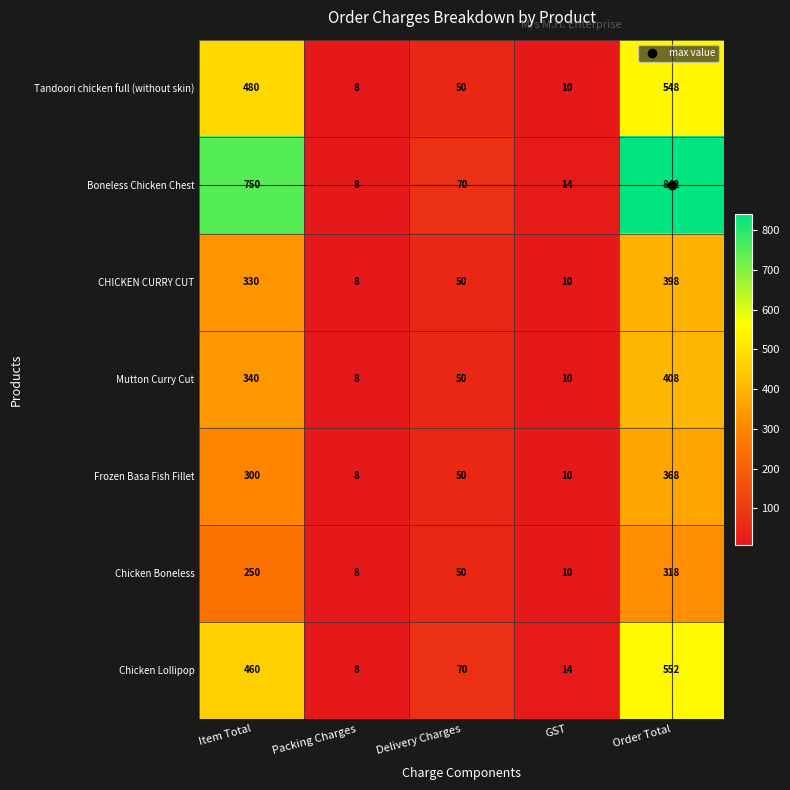

What is the sum of the Boneless Chicken Chest values at Order Total and GST?

856